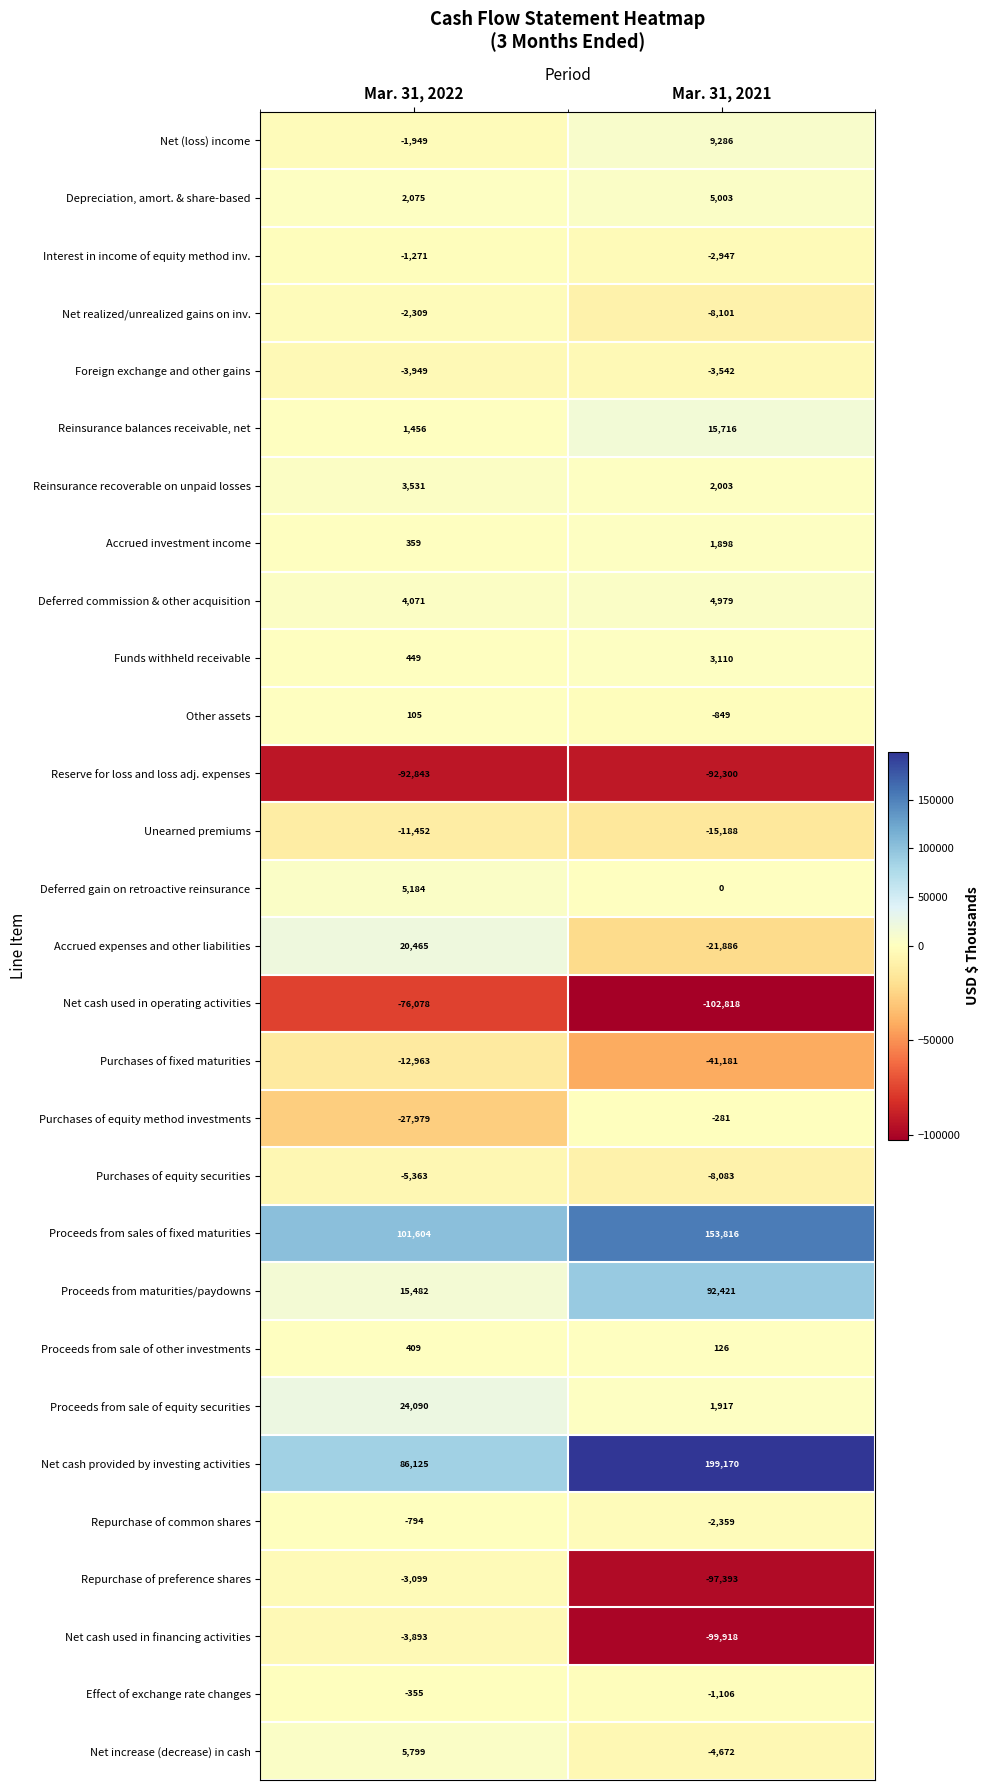

Which series has the widest spread of values?

Net cash provided by investing activities